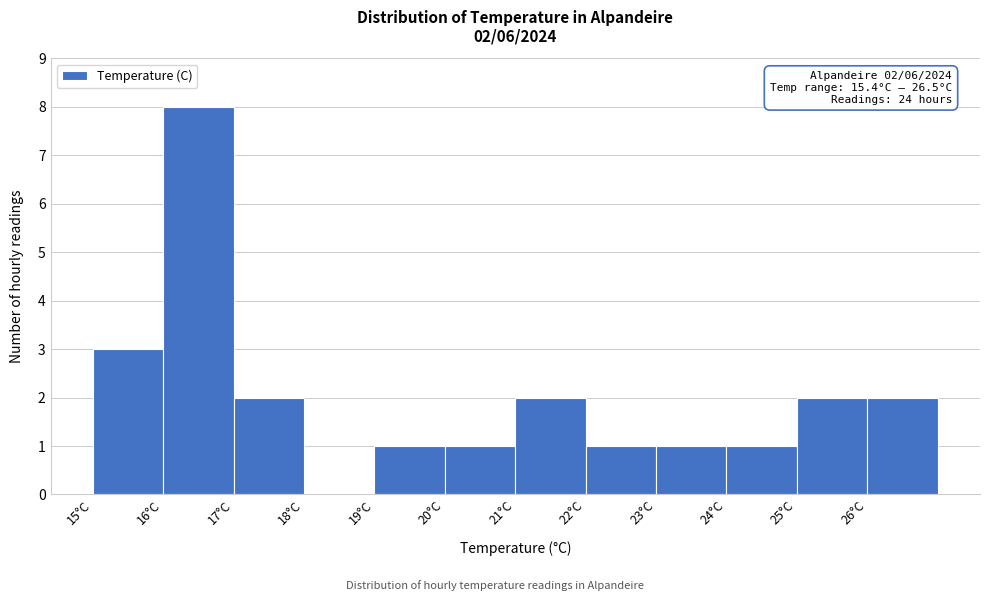

Over which range of the x-axis is the bar tallest?

16 to 17